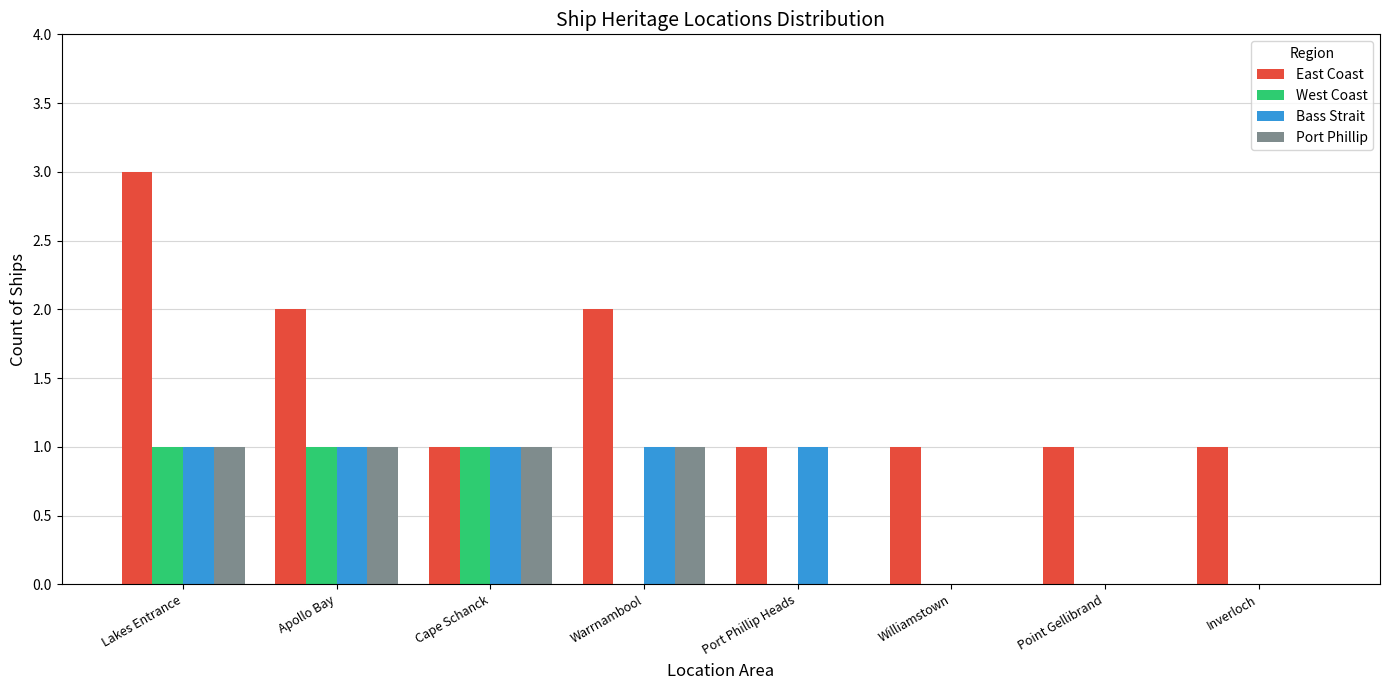

Which series has the largest range (max minus min)?

East Coast